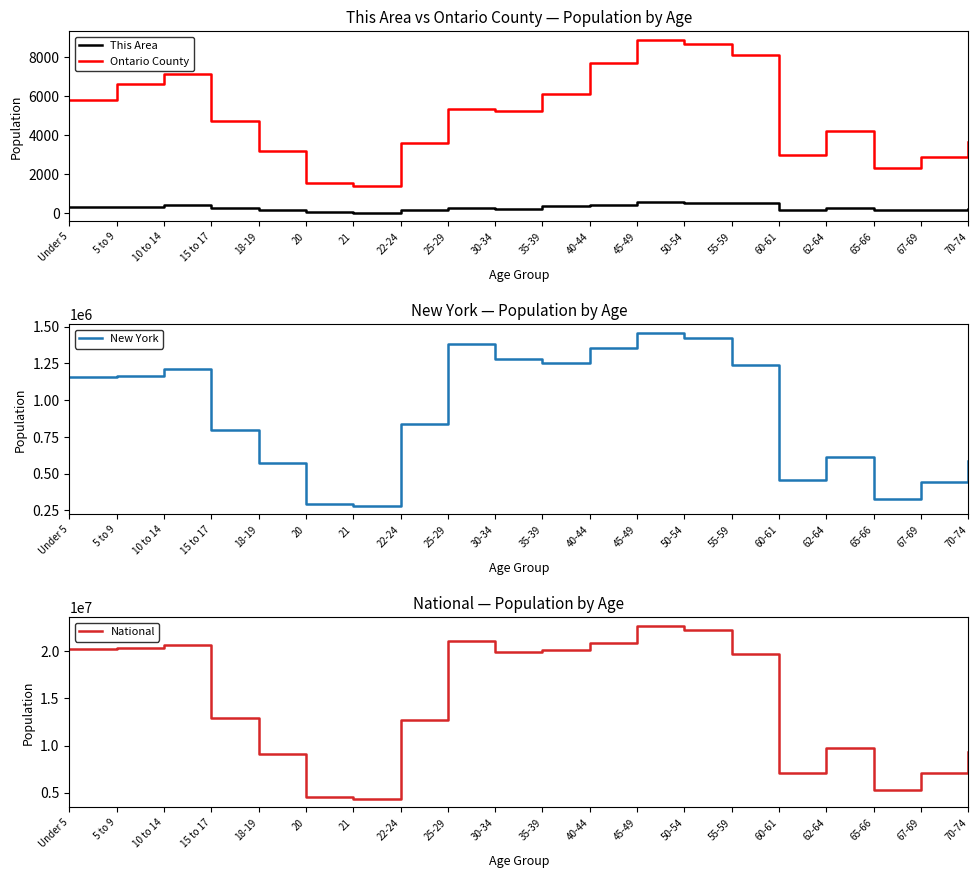

Does the chart display data point markers on the line(s)?

No